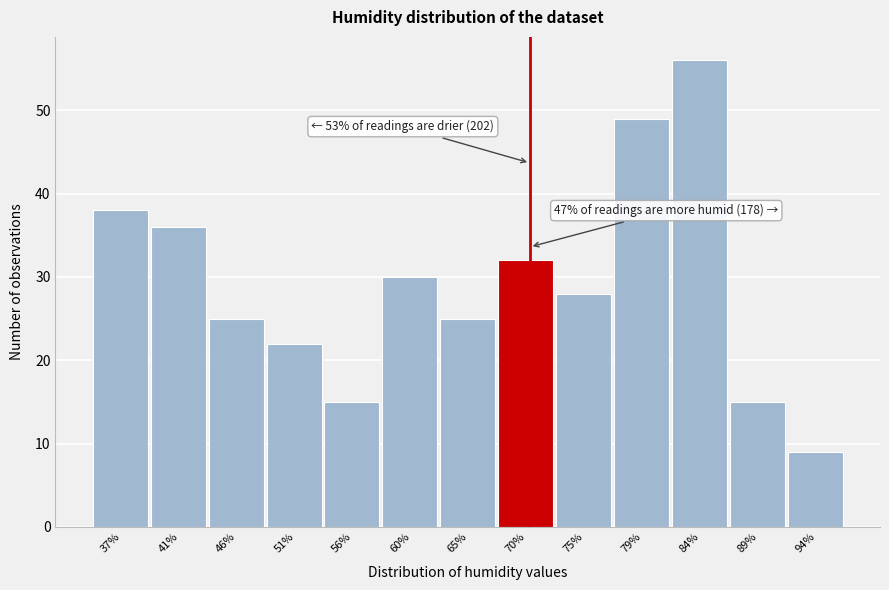

Reading left to right, what are all the values shown in this chart?

37%=38	41%=36	46%=25	51%=22	56%=15	60%=30	65%=25	70%=32	75%=28	79%=49	84%=56	89%=15	94%=9